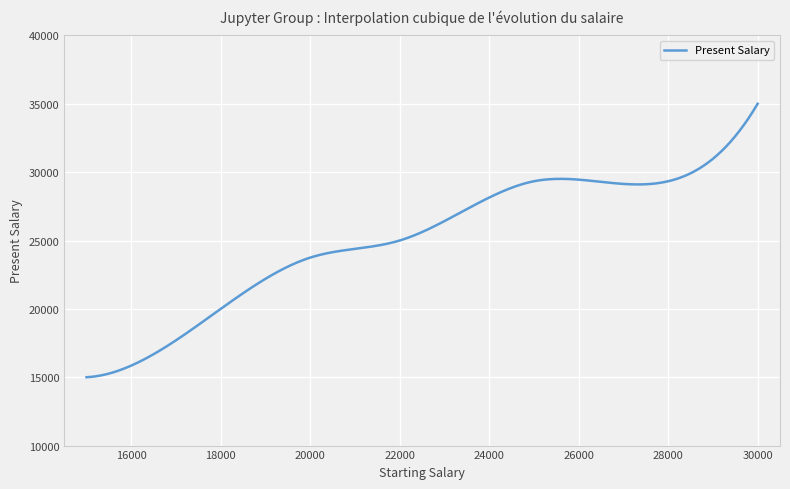

What is the smallest value displayed?

15000.0